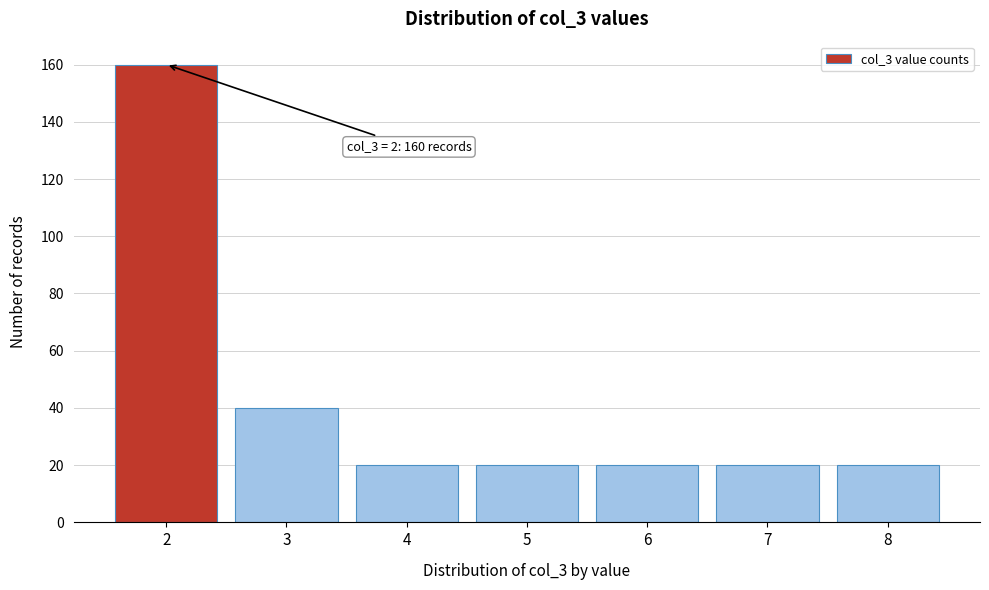

Reading left to right, what are all the values shown in this chart?

160	40	20	20	20	20	20